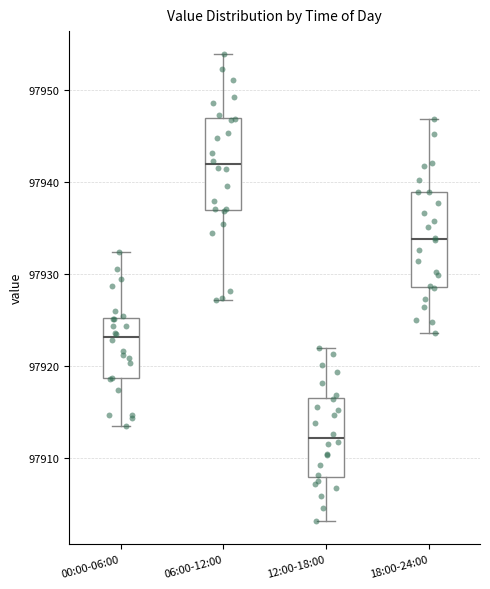

Reading left to right, transcribe this box plot: for each box, give where its median line is, the range the box spans, and where its two whiskers end, as read against the y-axis. The values are not printed on the chart, so give them approximately, as read against the axis.

00:00-06:00: median 97923, box 97919 to 97925, whiskers 97914 to 97932
06:00-12:00: median 97942, box 97937 to 97947, whiskers 97927 to 97954
12:00-18:00: median 97912, box 97908 to 97917, whiskers 97903 to 97922
18:00-24:00: median 97934, box 97929 to 97939, whiskers 97924 to 97947